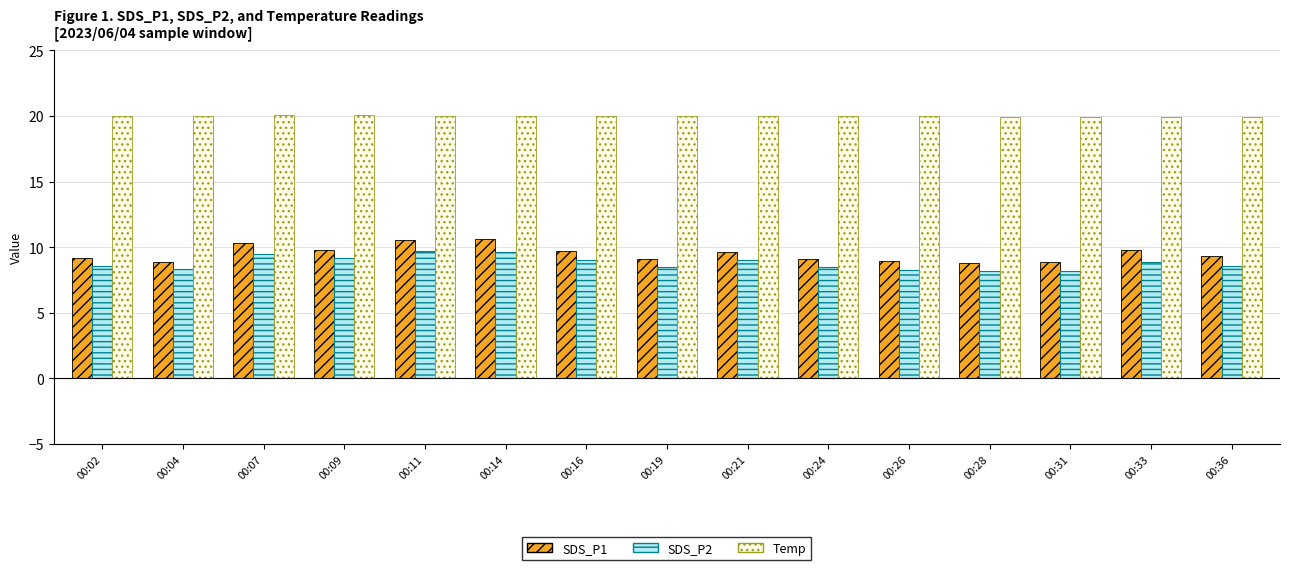

Is it true that Temp equals 27.7 at 00:02?

False